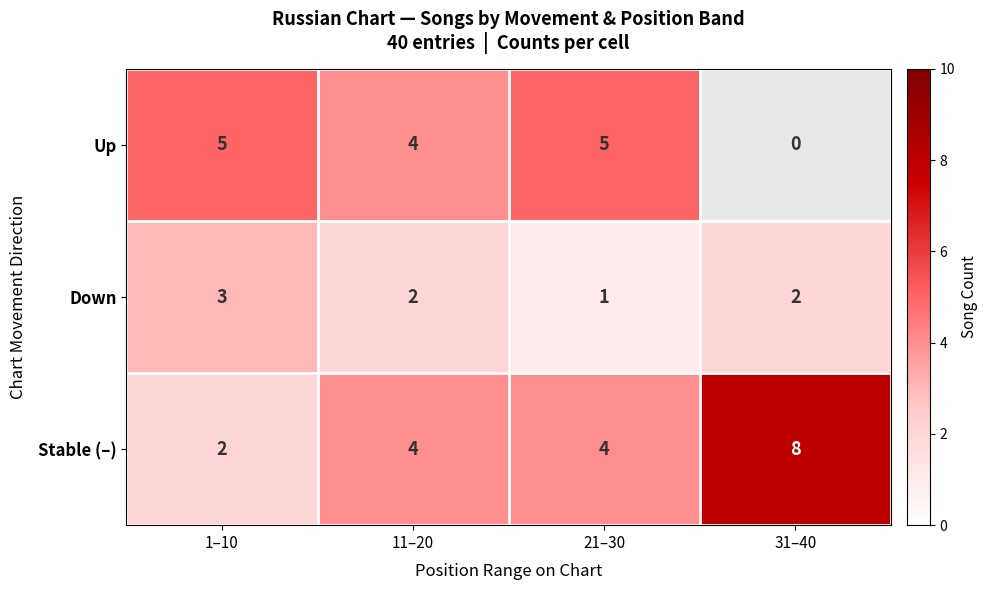

How many Stable (–) values are between 4 and 8?

3